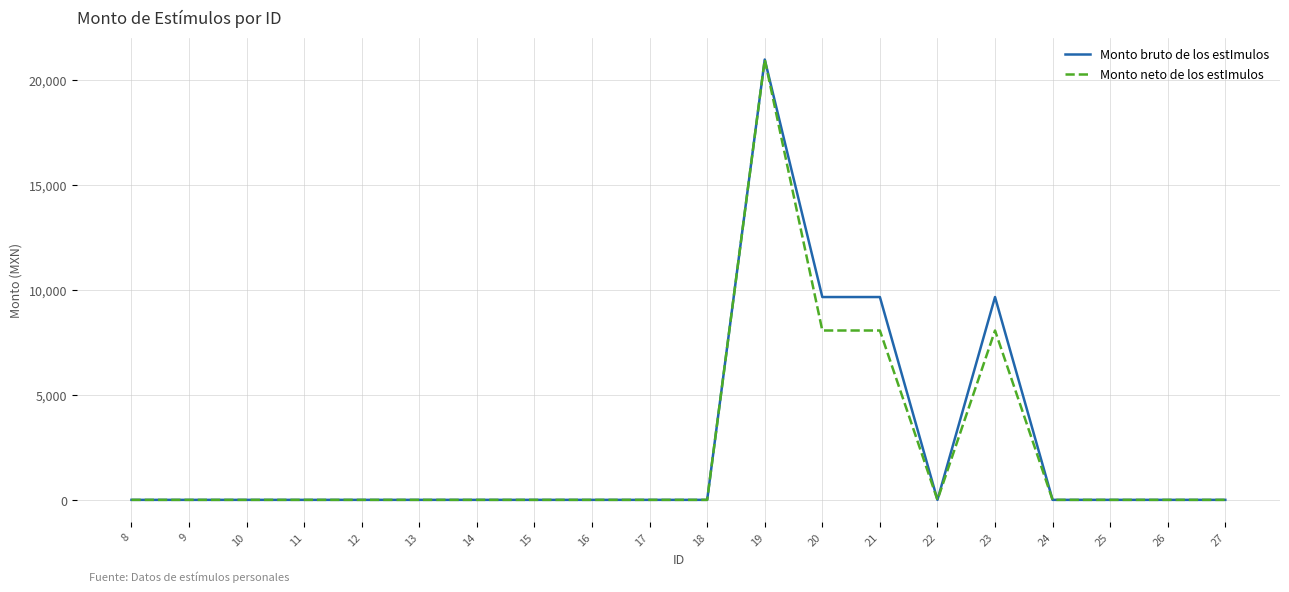

The value of Monto neto de los estImulos at 10 is 9700.6. True or false?

False